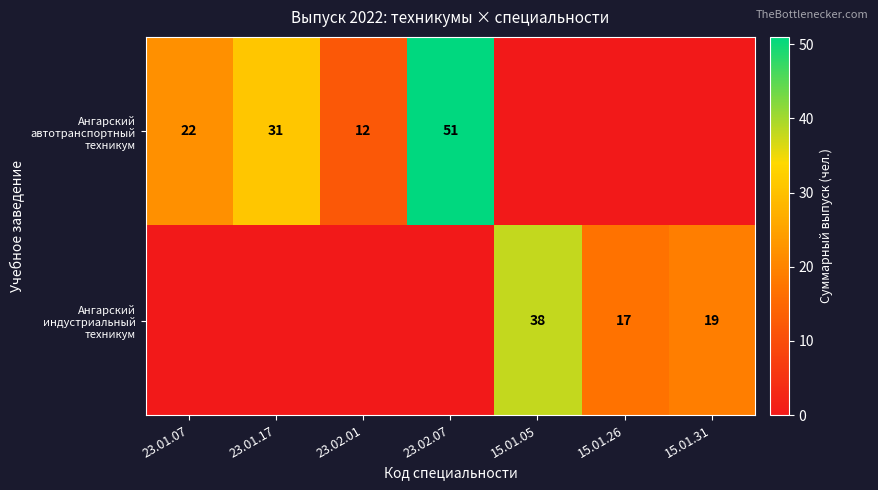

Is the value of Ангарский индустриальный техникум at 23.01.17 greater than the value of Ангарский автотранспортный техникум at 15.01.05?

No